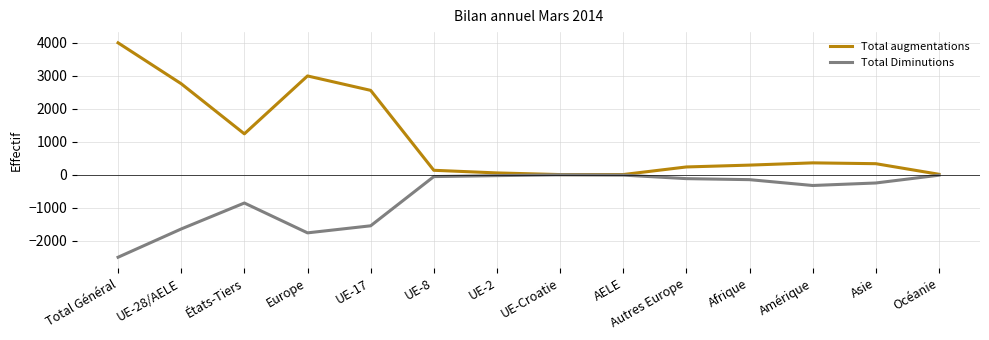

Is the value of Total Diminutions at Europe greater than the value of Total augmentations at Total Général?

No